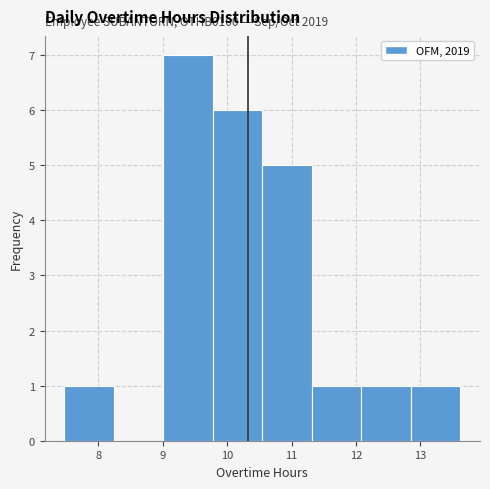

Over which range of the x-axis is the bar tallest?

9.0 to 9.8